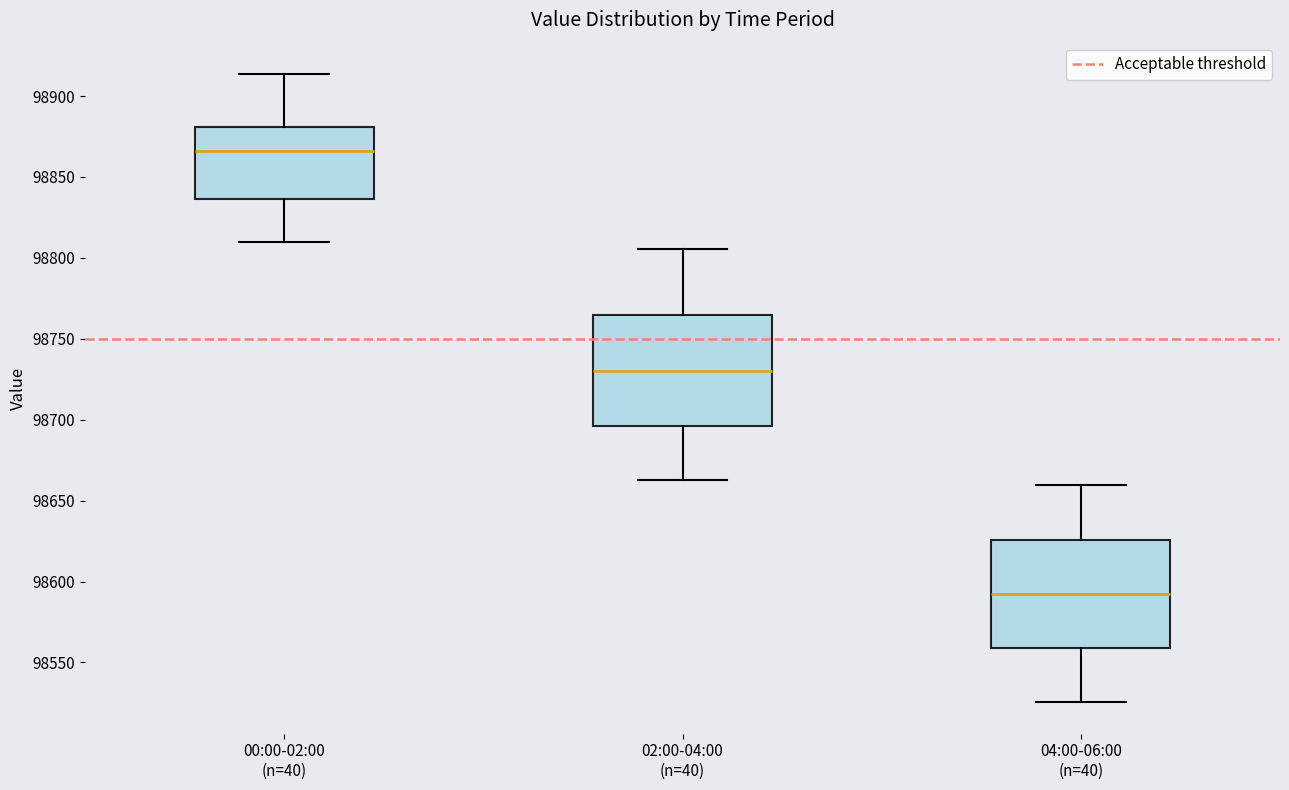

Reading left to right, transcribe this box plot: for each box, give where its median line is, the range the box spans, and where its two whiskers end, as read against the y-axis. The values are not printed on the chart, so give them approximately, as read against the axis.

00:00-02:00 (n=40): median 98865, box 98835 to 98880, whiskers 98810 to 98915
02:00-04:00 (n=40): median 98730, box 98695 to 98765, whiskers 98665 to 98805
04:00-06:00 (n=40): median 98590, box 98560 to 98625, whiskers 98525 to 98660